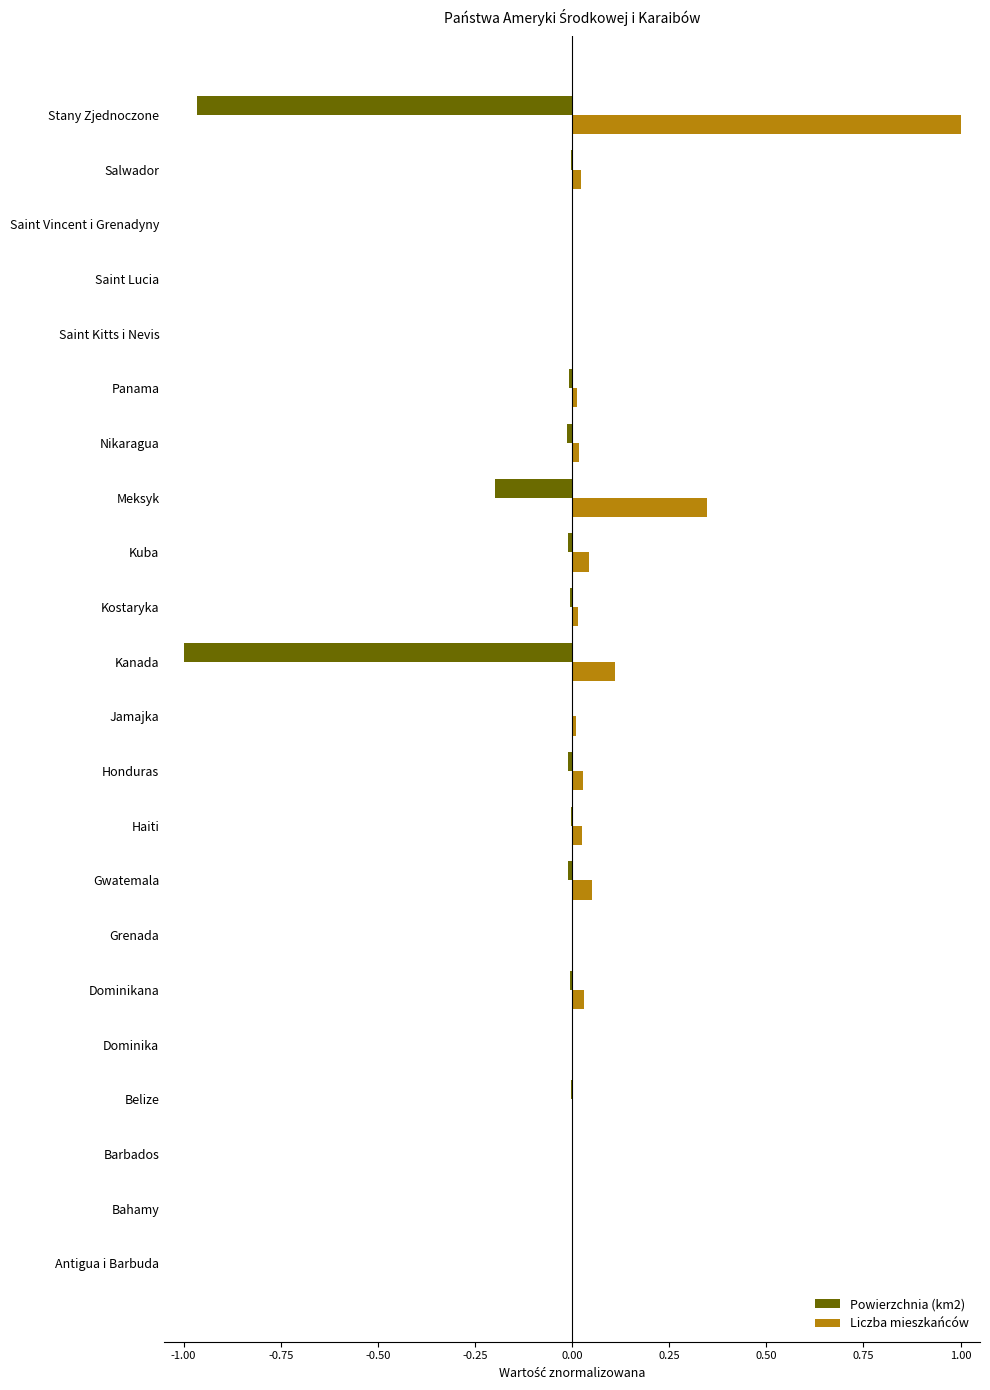

What is the sum of all Powierzchnia (km2) values?

-2.2